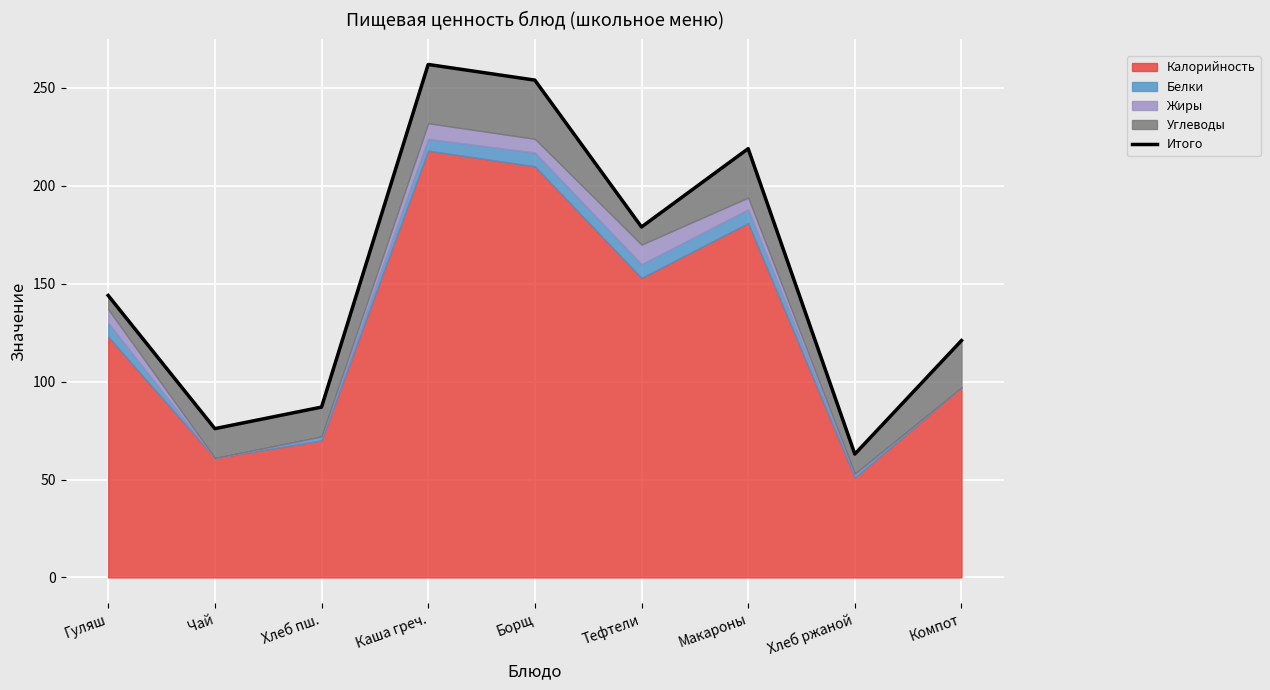

How many categories are shown in the chart?

9